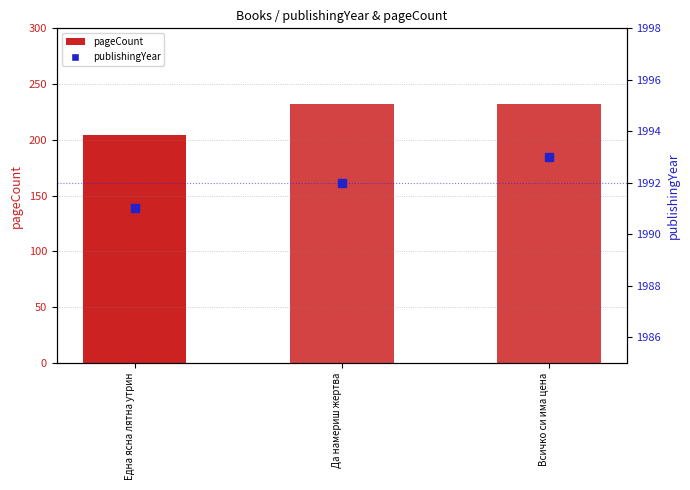

Which series reaches the minimum Y coordinate?

pageCount